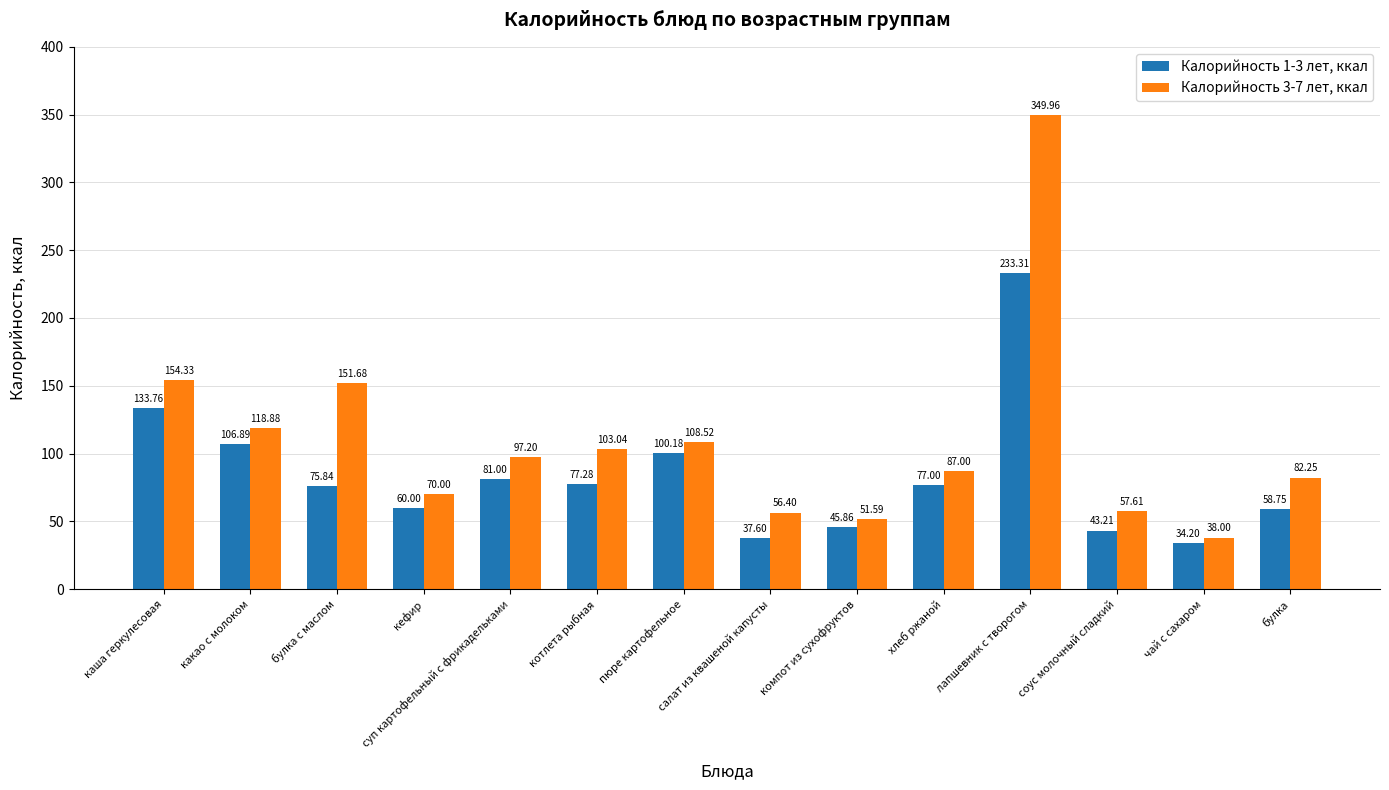

Is the value of Калорийность 3-7 лет, ккал at котлета рыбная greater than the value of Калорийность 1-3 лет, ккал at пюре картофельное?

Yes